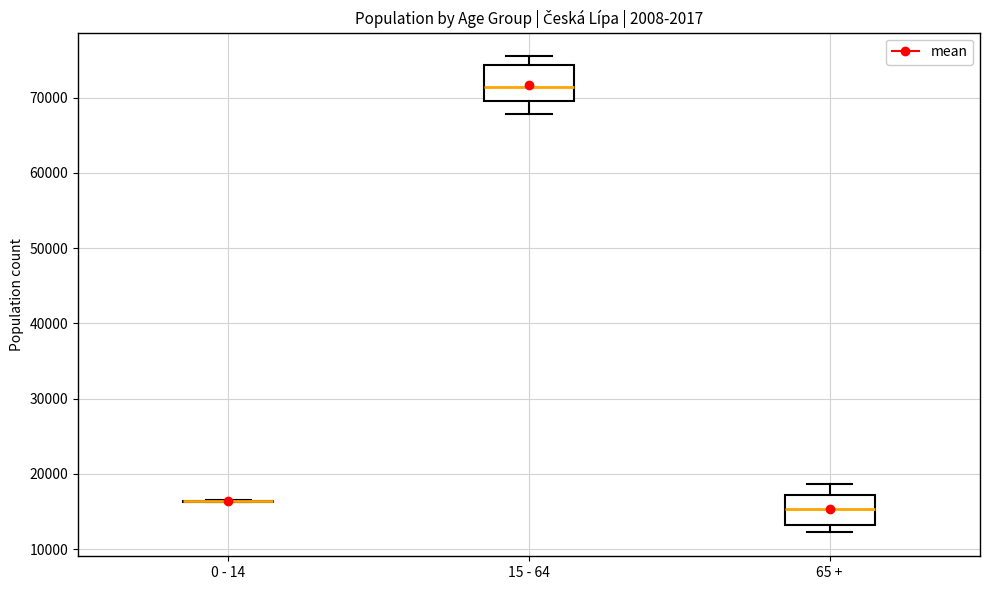

Reading left to right, read every box against the y-axis: the position of its median line, the range the box covers, and the ends of its whiskers. The values are not printed on the chart, so give them approximately, as read against the axis.

0 - 14: box collapsed to a line at 16000, whiskers 16000 to 17000
15 - 64: median 71000, box 70000 to 74000, whiskers 68000 to 75000
65 +: median 15000, box 13000 to 17000, whiskers 12000 to 19000